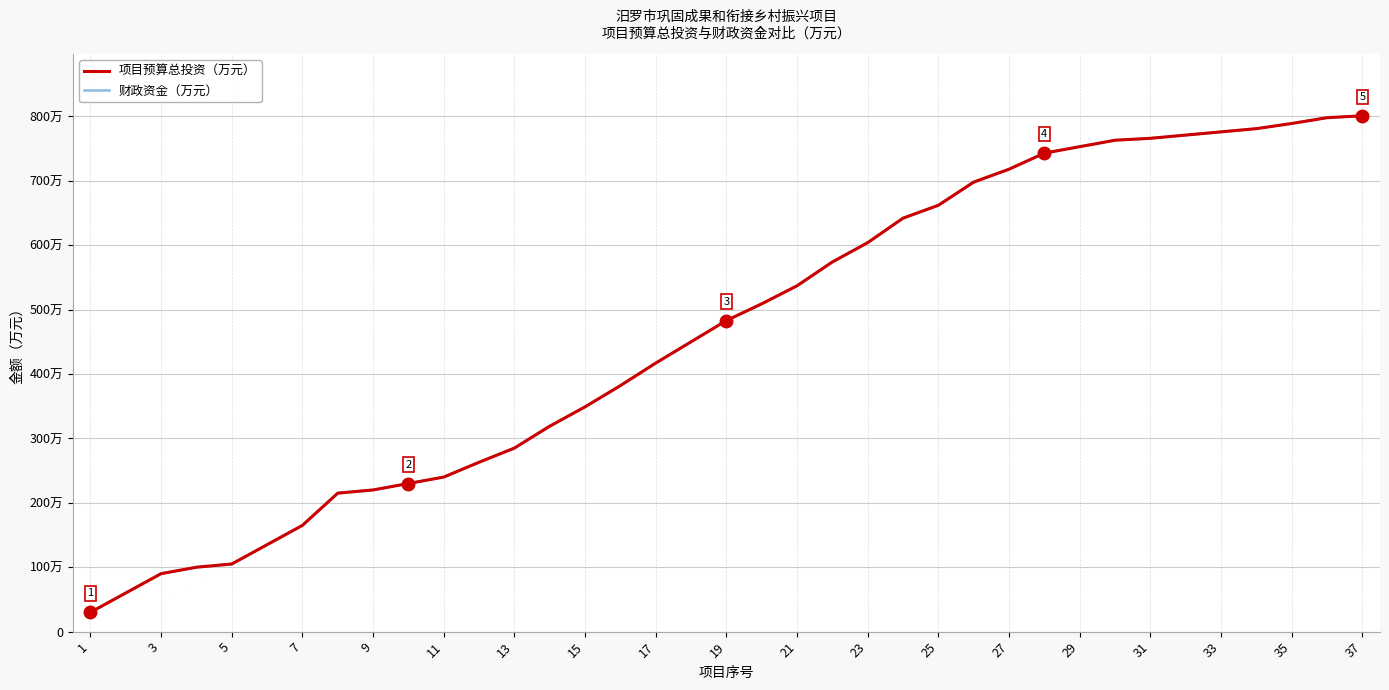

At how many categories does at least one series exceed 414?

21